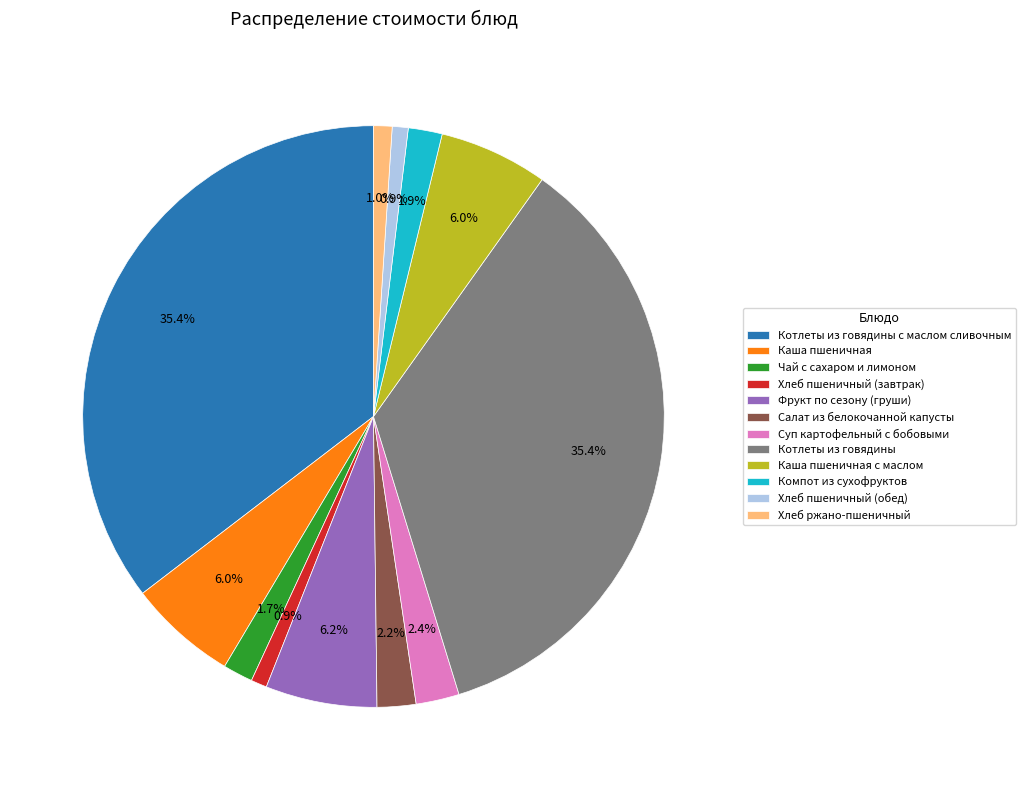

Combined, do Каша пшеничная с маслом and Хлеб ржано-пшеничный account for over 50%?

No